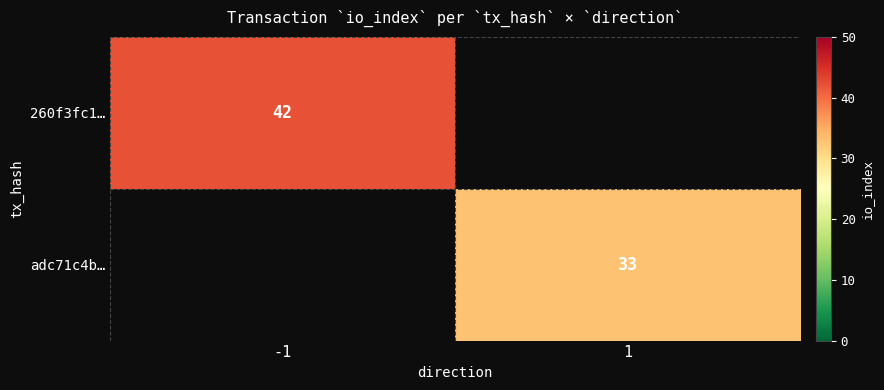

Is the value of adc71c4b… at 1 greater than the value of 260f3fc1… at -1?

No